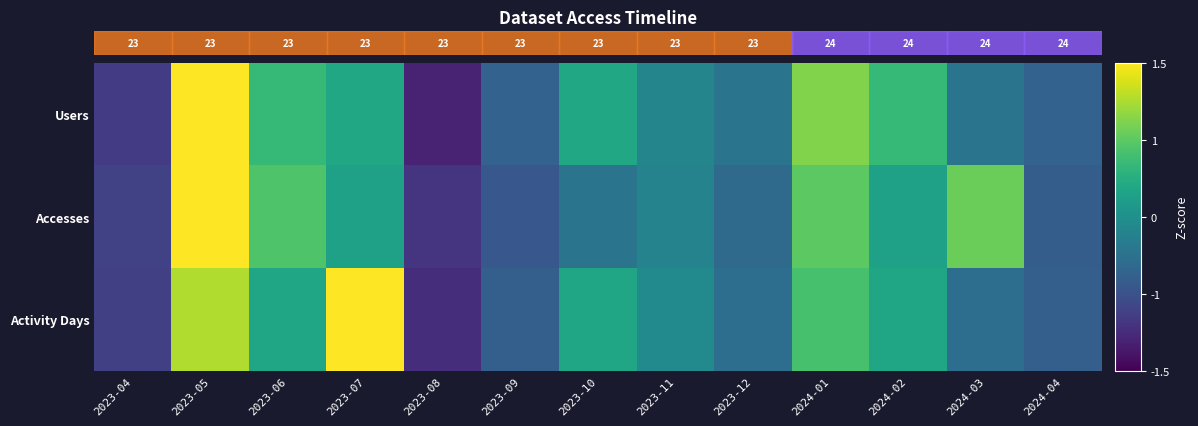

At which category is the sum across all series the highest?

2023-05